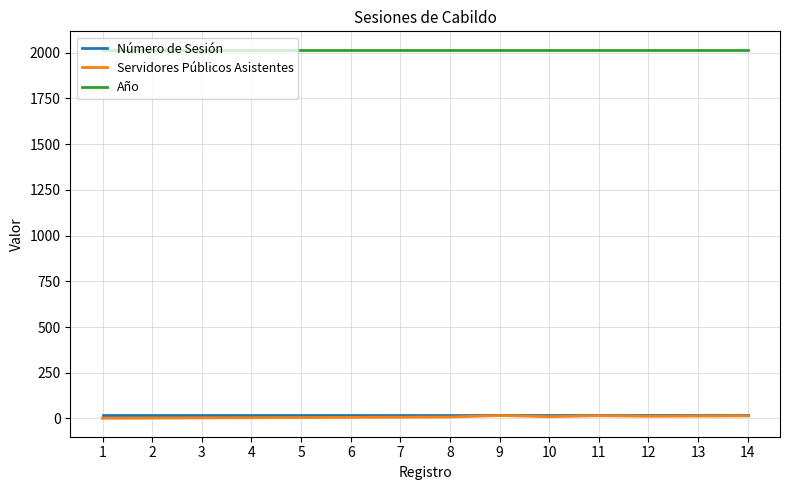

What is the spread (max minus min) of values at 2?

2014